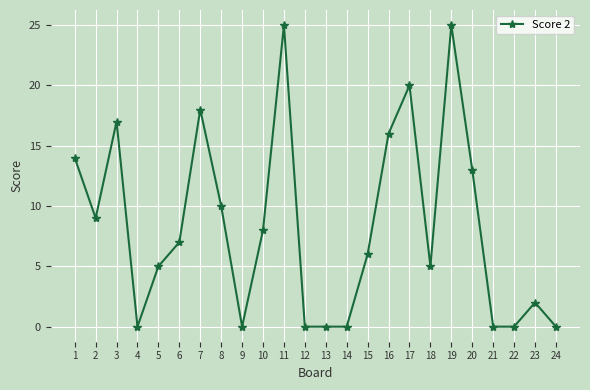

The chart shows a value of 0 at 9. True or false?

True